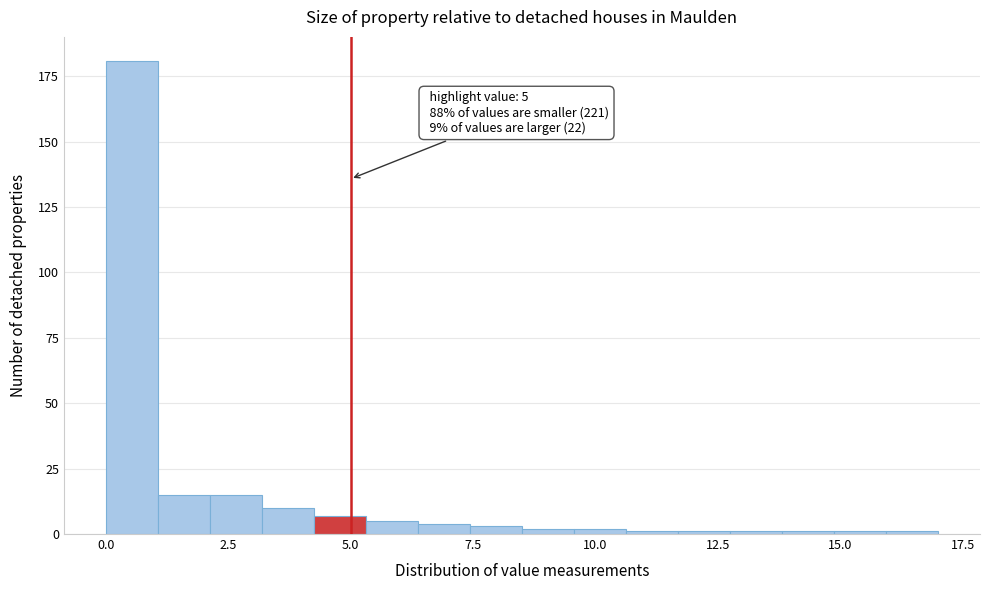

Read against the x-axis, roughly where is the centre of the tallest bar?

0.5